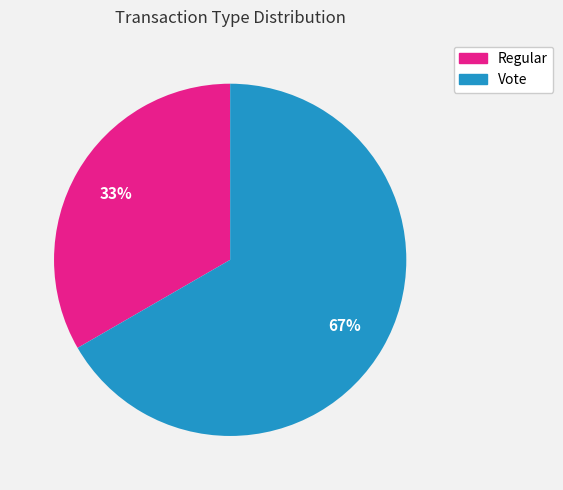

How many slices are in this pie chart?

2